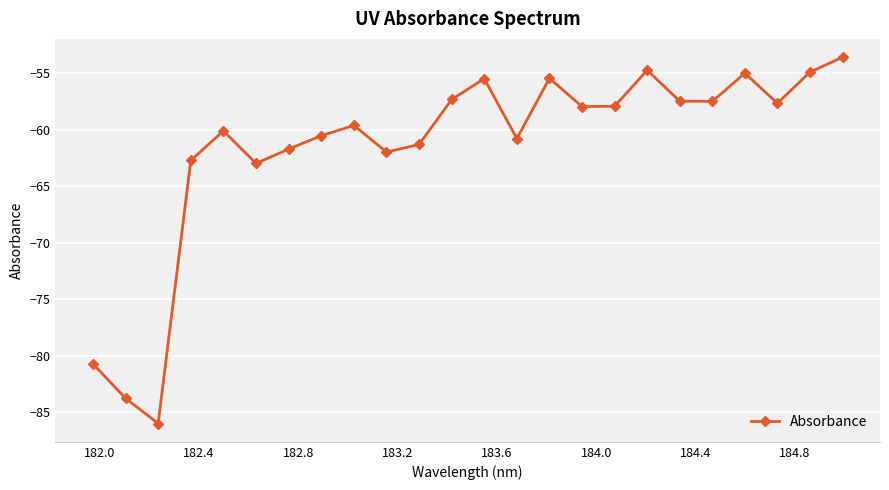

What is the minimum value shown in the chart?

-86.0